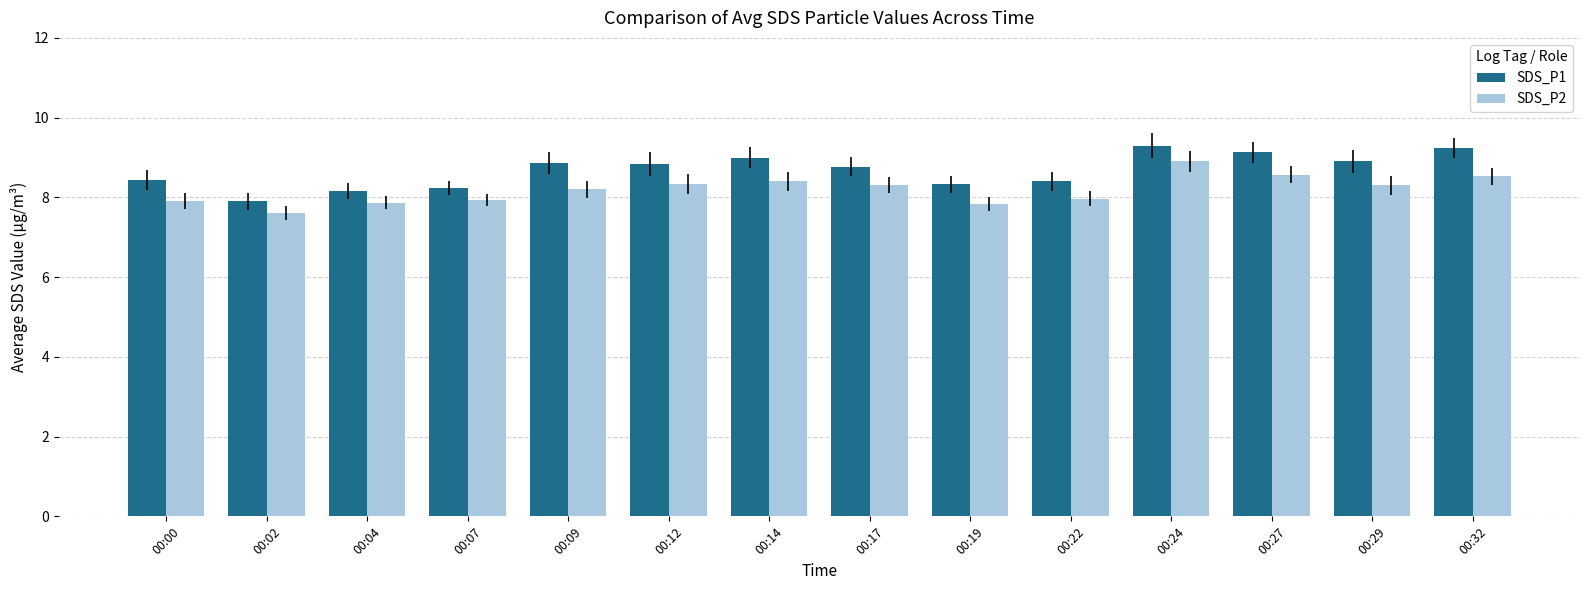

Rank the series by their average value, from highest to lowest.

SDS_P1, SDS_P2